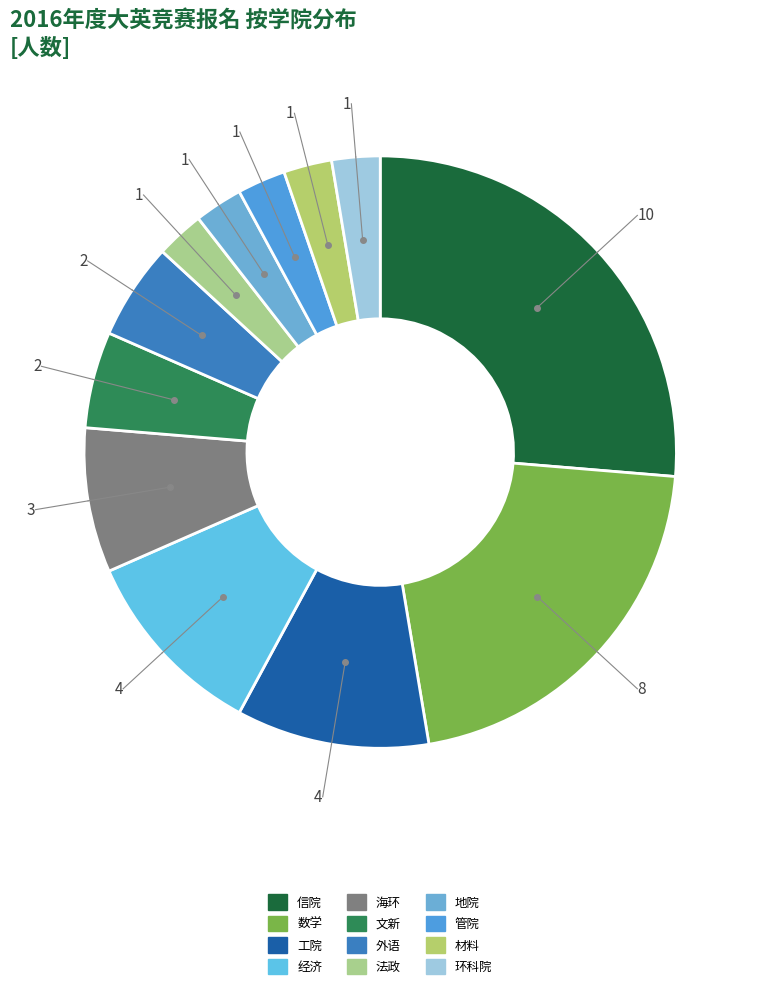

Which slice is the smallest?

法政